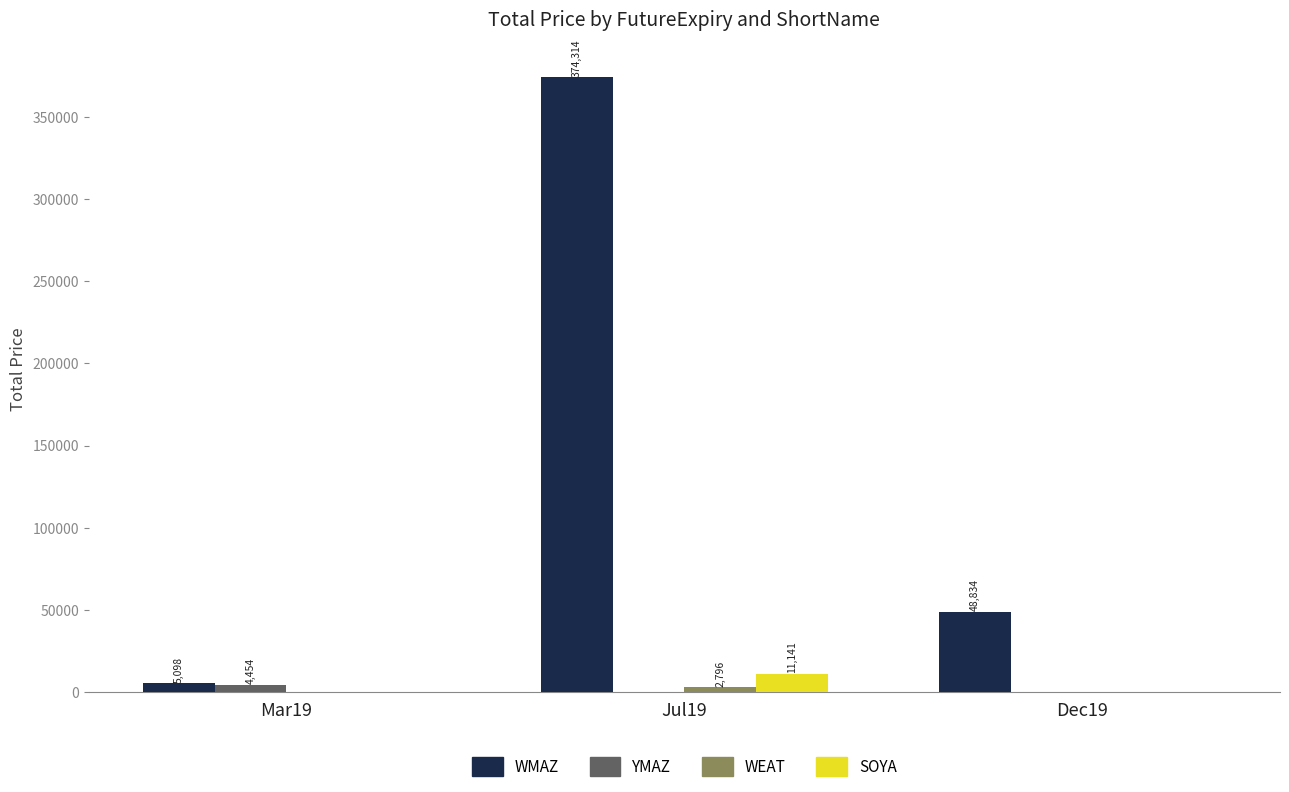

Where is WMAZ nearest to the value 189706?

Dec19